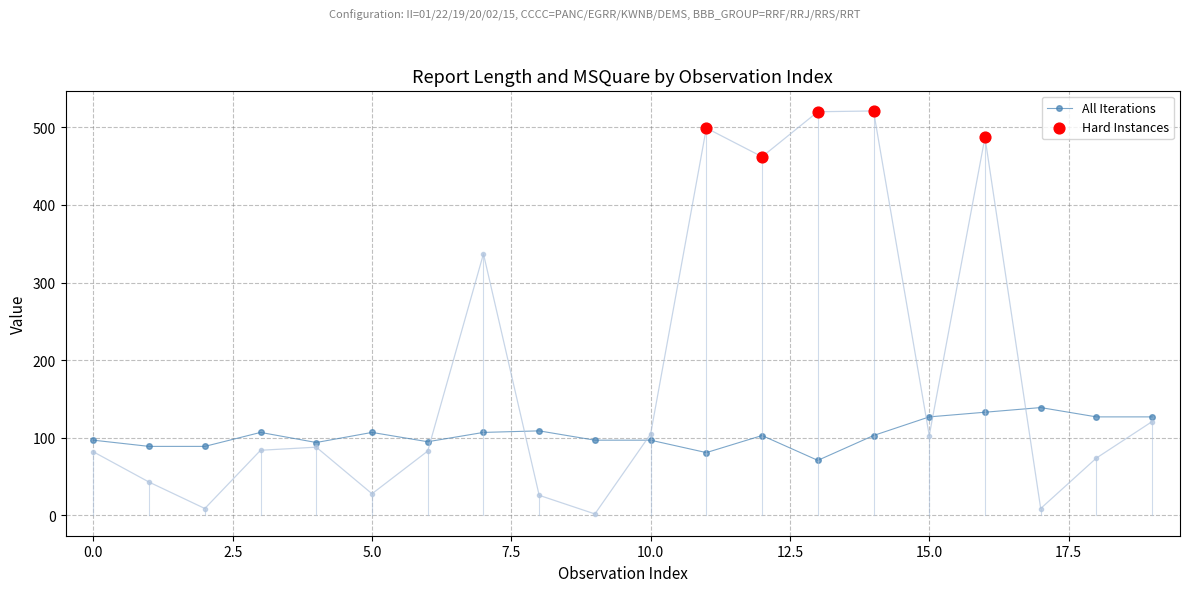

Which has a higher value, 7.5 or 12.5?

12.5